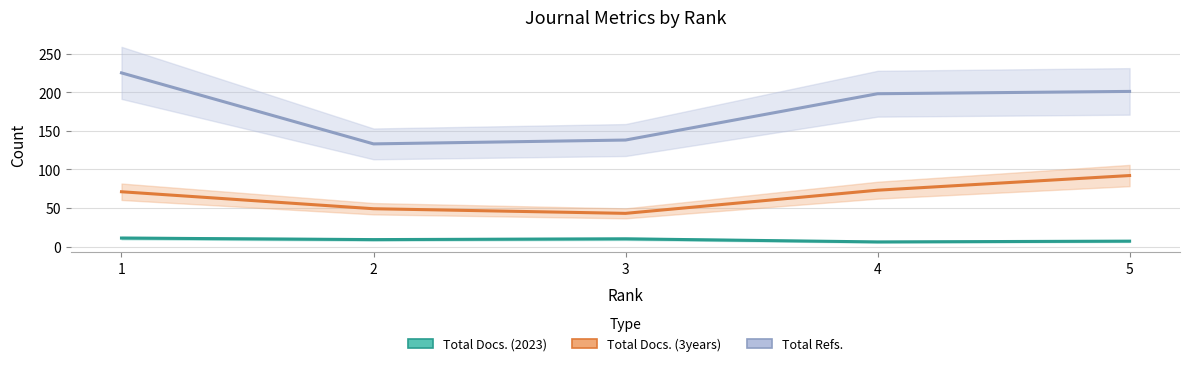

Which label corresponds to the smallest value in the chart?

4